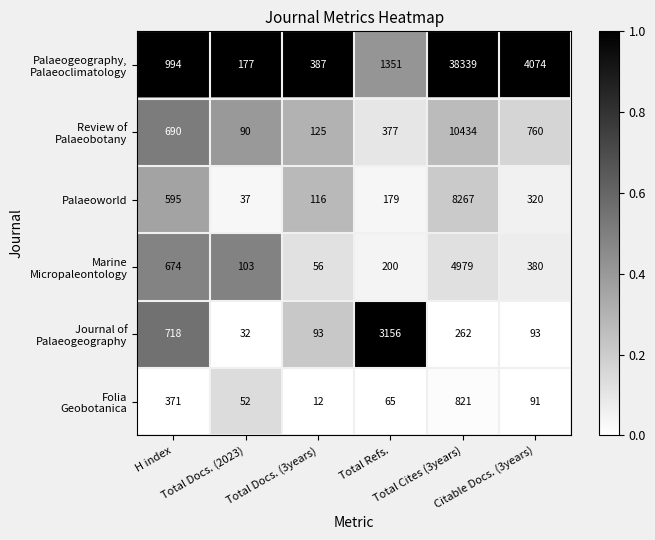

What is the minimum value shown in the chart?

12